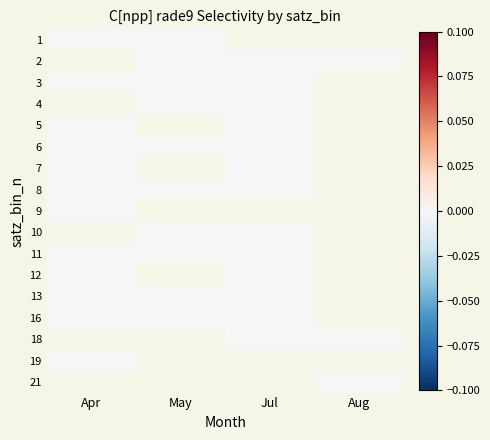

Rank the series by their average value, from highest to lowest.

1, 2, 3, 4, 5, 6, 7, 8, 9, 10, 11, 12, 13, 16, 18, 19, 21